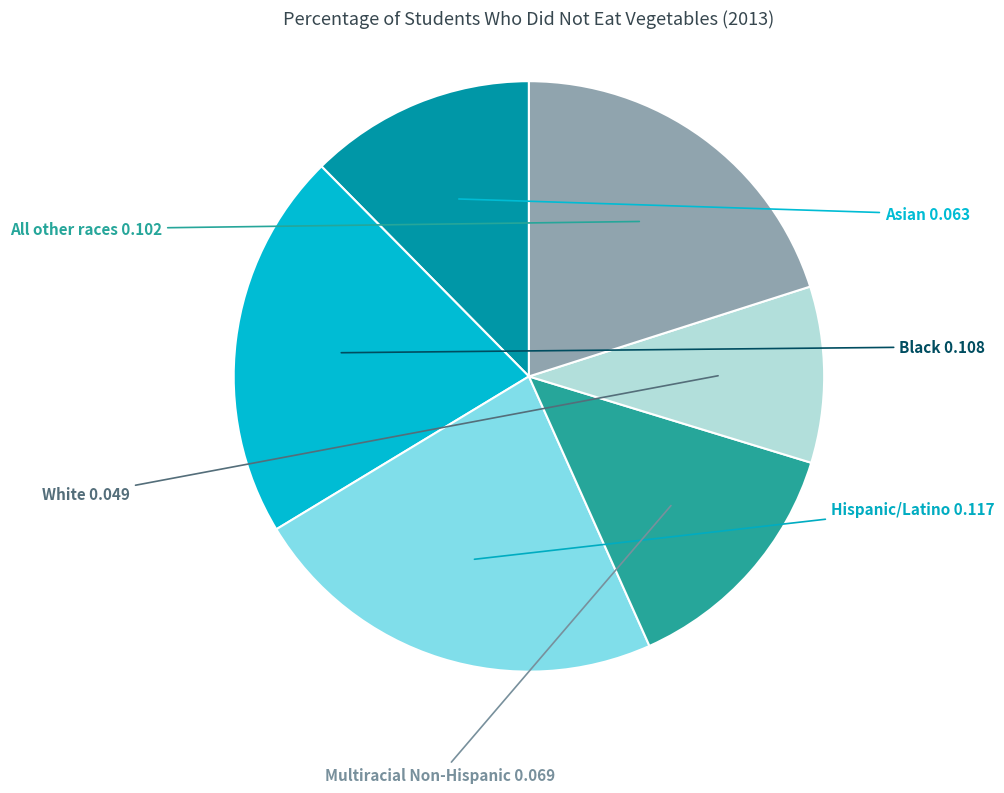

What is the largest slice in the pie chart?

Hispanic/Latino